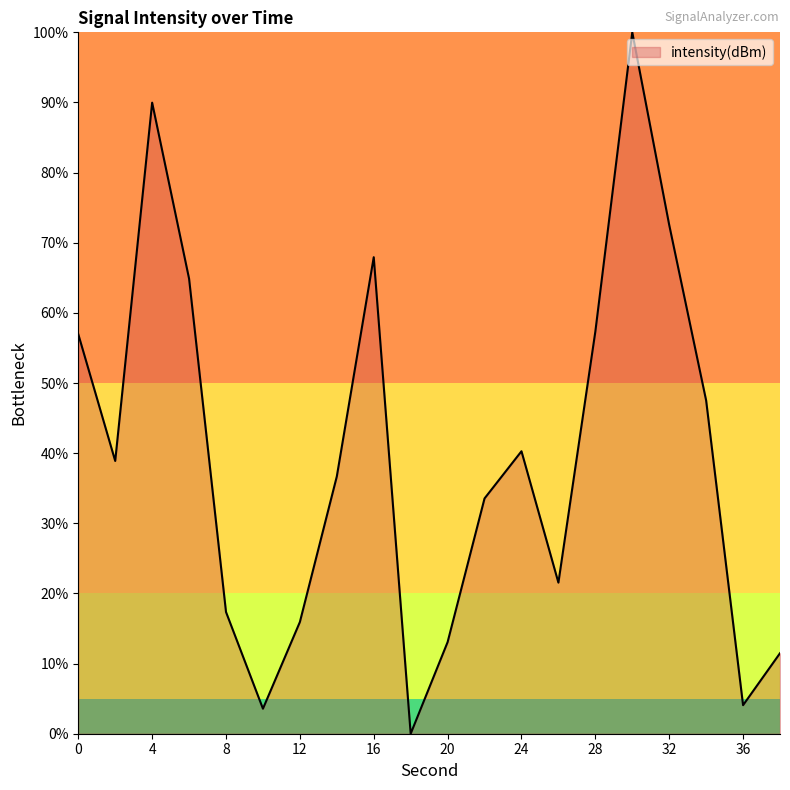

What is the maximum value shown in the chart?

100.0